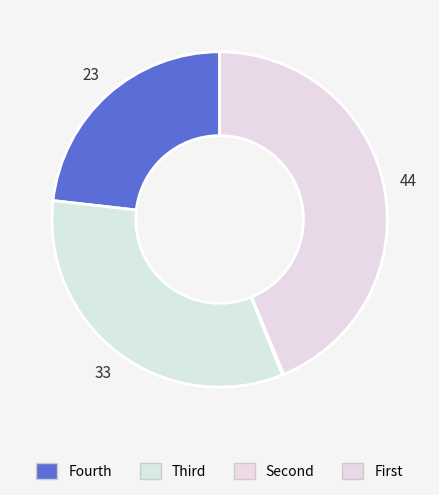

How many segments does this pie chart have?

4